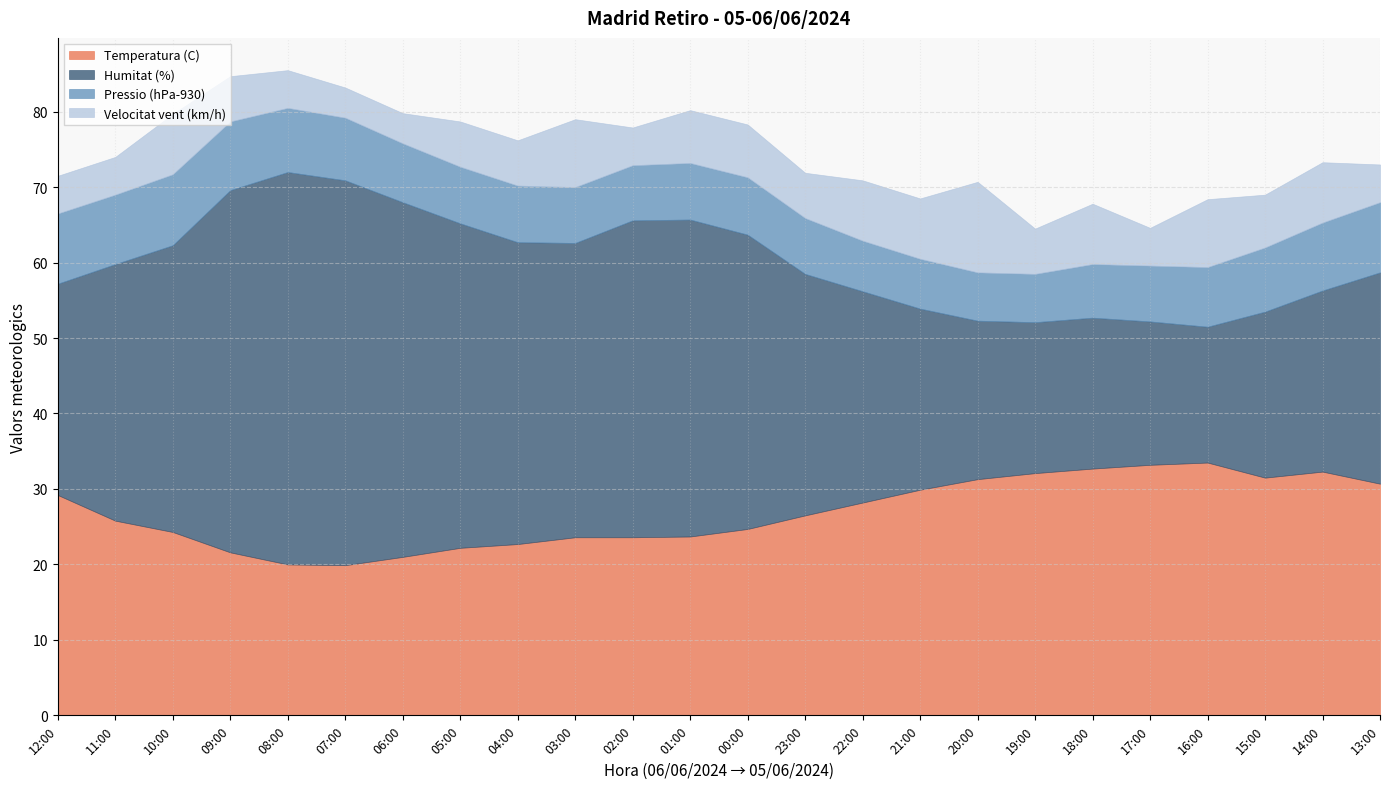

What is the sum of all Pressio (hPa-930) values?

189.1